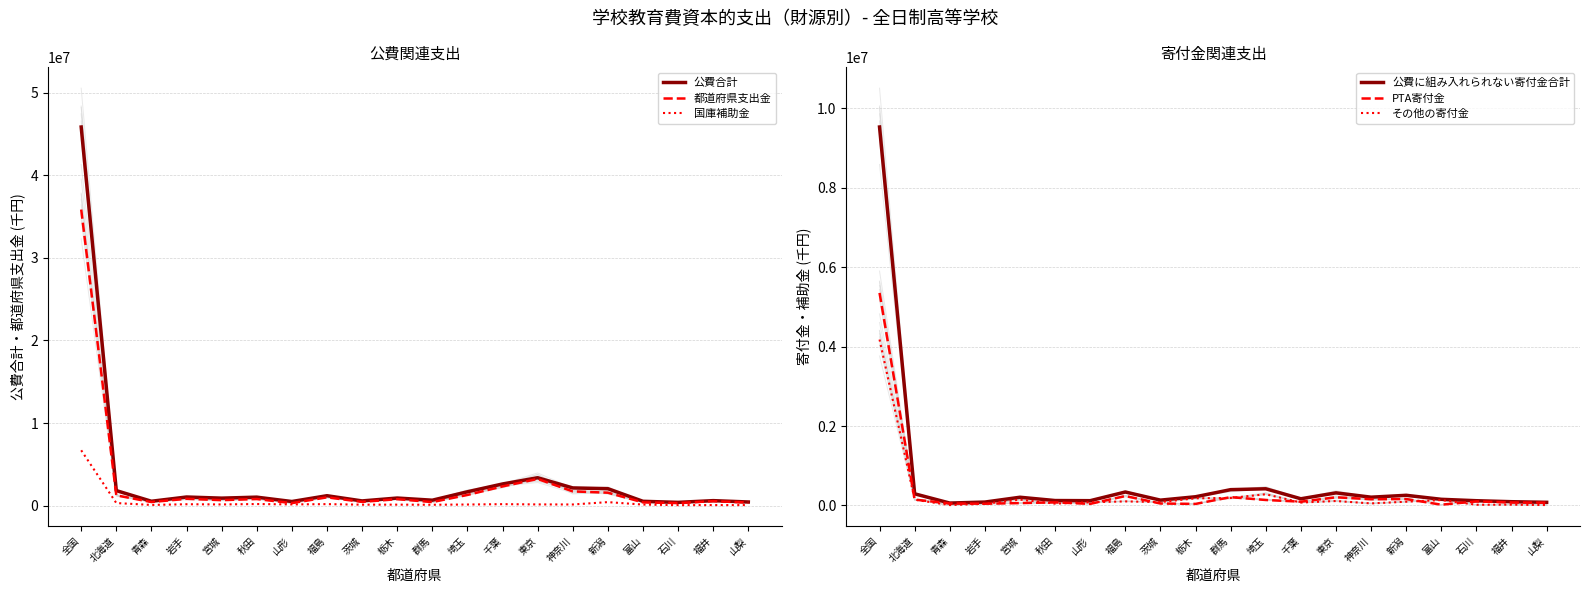

Count the number of data series in this chart.

6